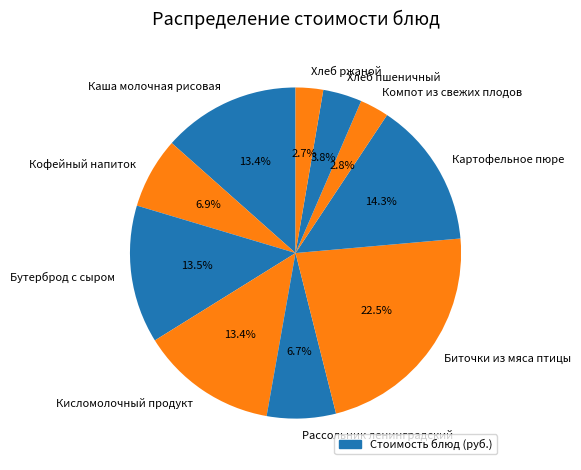

Do Рассольник ленинградский and Кофейный напиток together represent more than half of the pie?

No